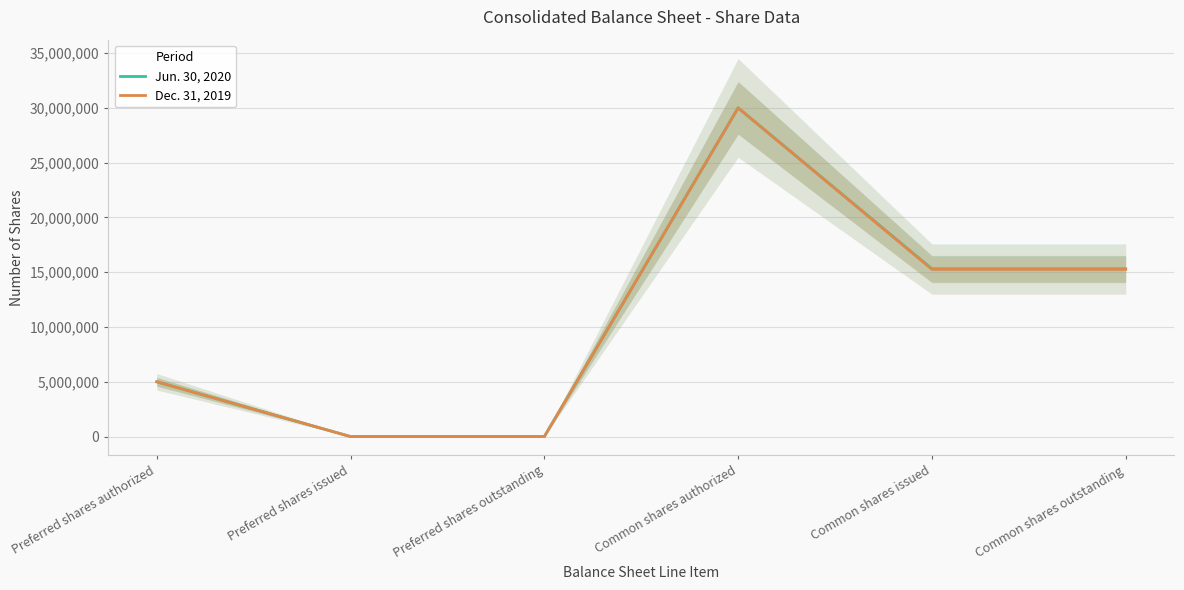

Reading left to right, transcribe all the data shown in this chart.

Jun. 30, 2020: 5000000	0	0	30000000	15309000	15309000
Dec. 31, 2019: 5000000	0	0	30000000	15263000	15263000